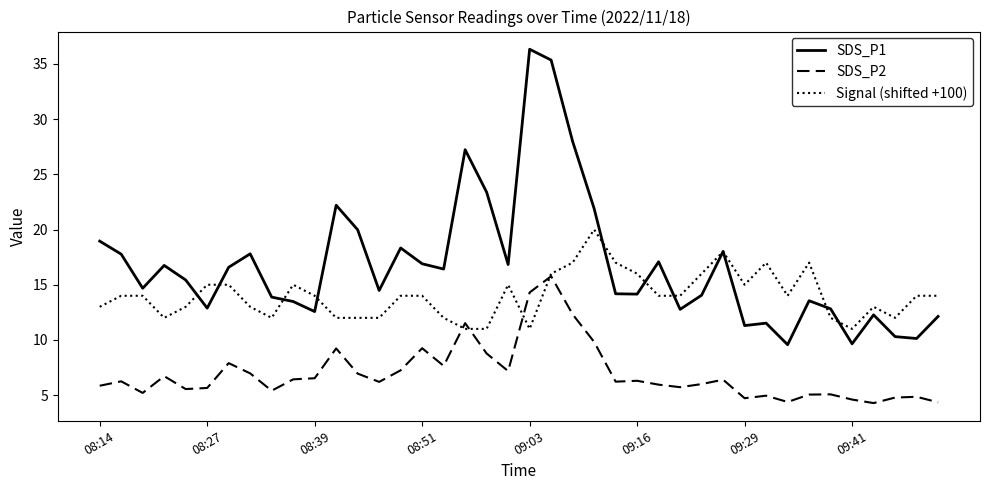

Which series has the widest spread of values?

SDS_P1